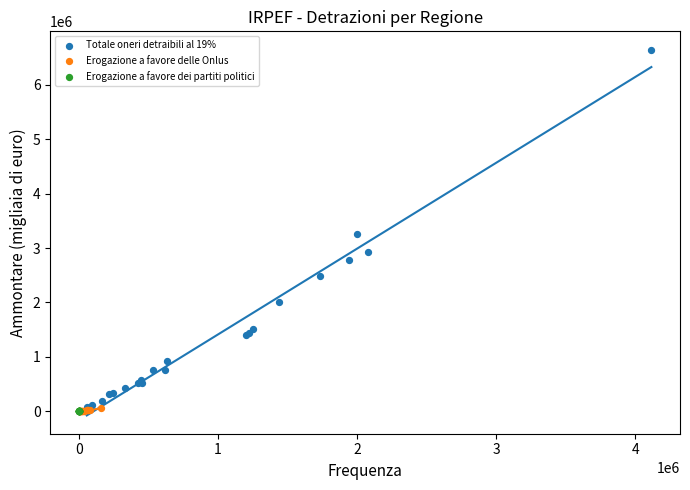

What are all the series names shown in the legend?

Totale oneri detraibili al 19%, Erogazione a favore delle Onlus, Erogazione a favore dei partiti politici